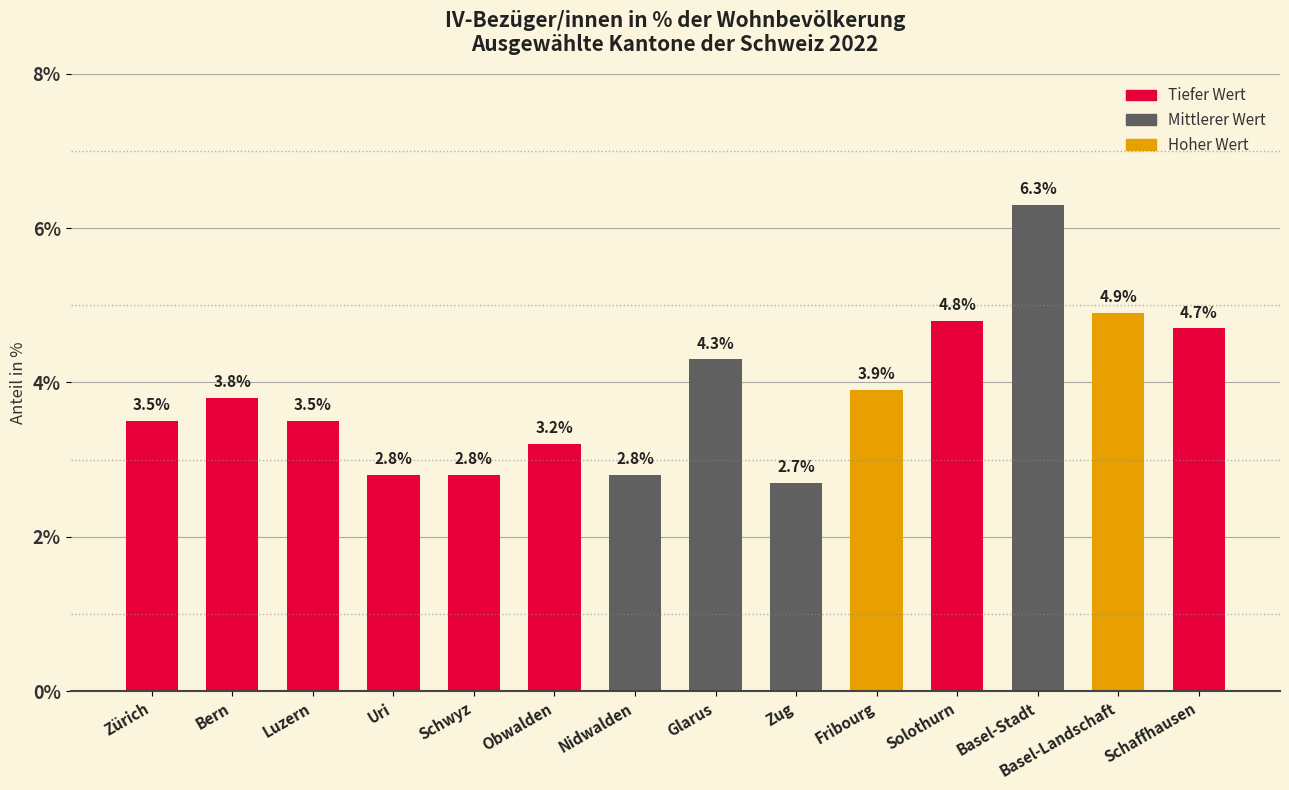

What is the difference between the values at Zug and Basel-Stadt?

3.6